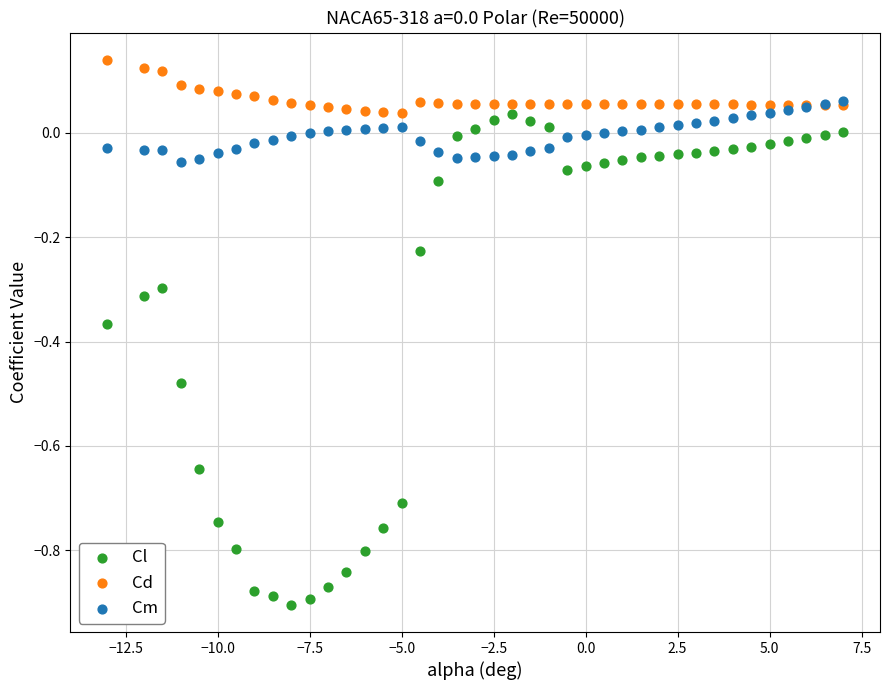

What are all the series names shown in the legend?

Cl, Cd, Cm